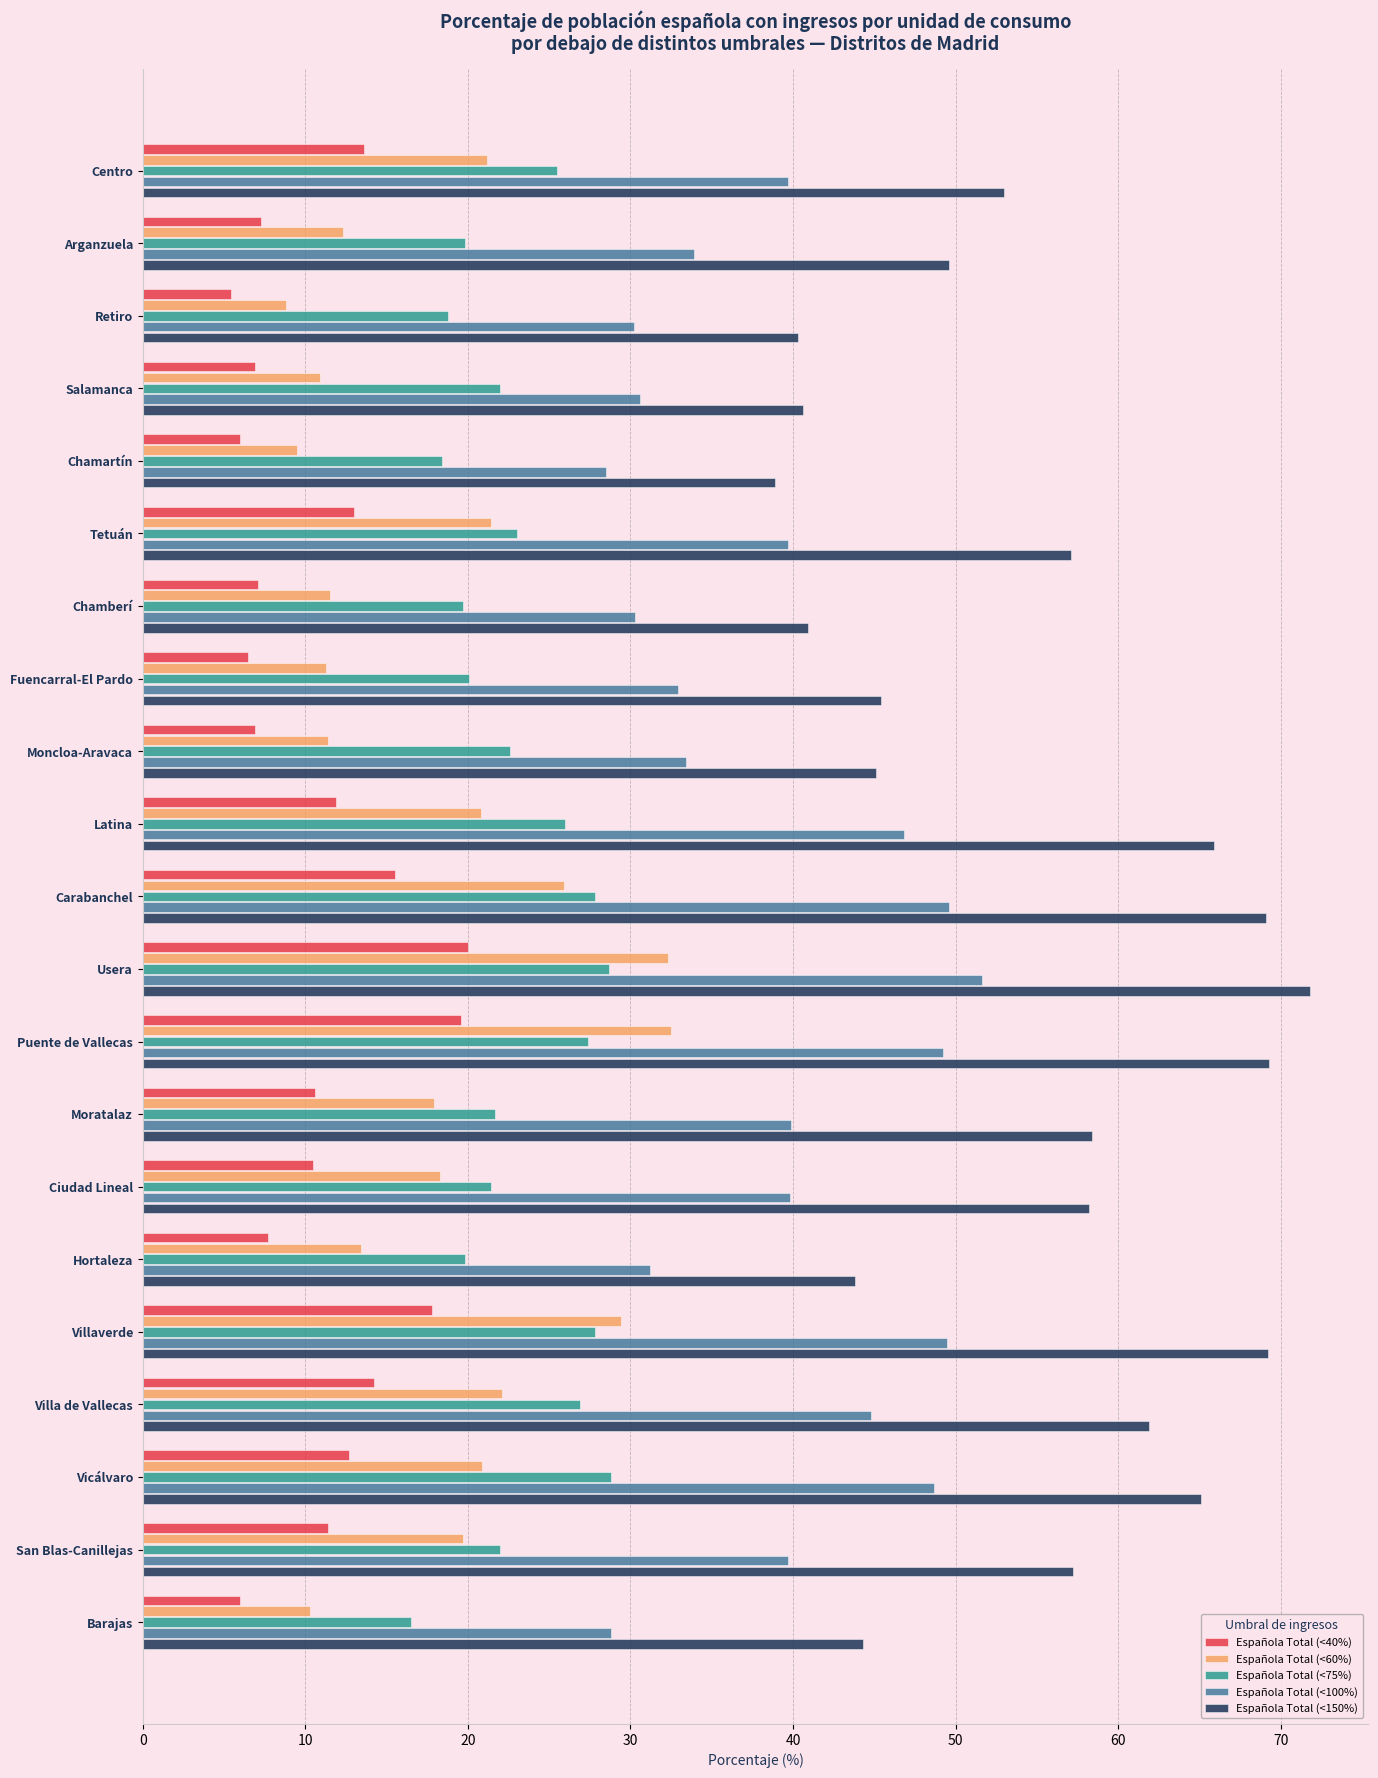

The Española Total (<75%) series shows 33.9 at Ciudad Lineal. True or false?

False